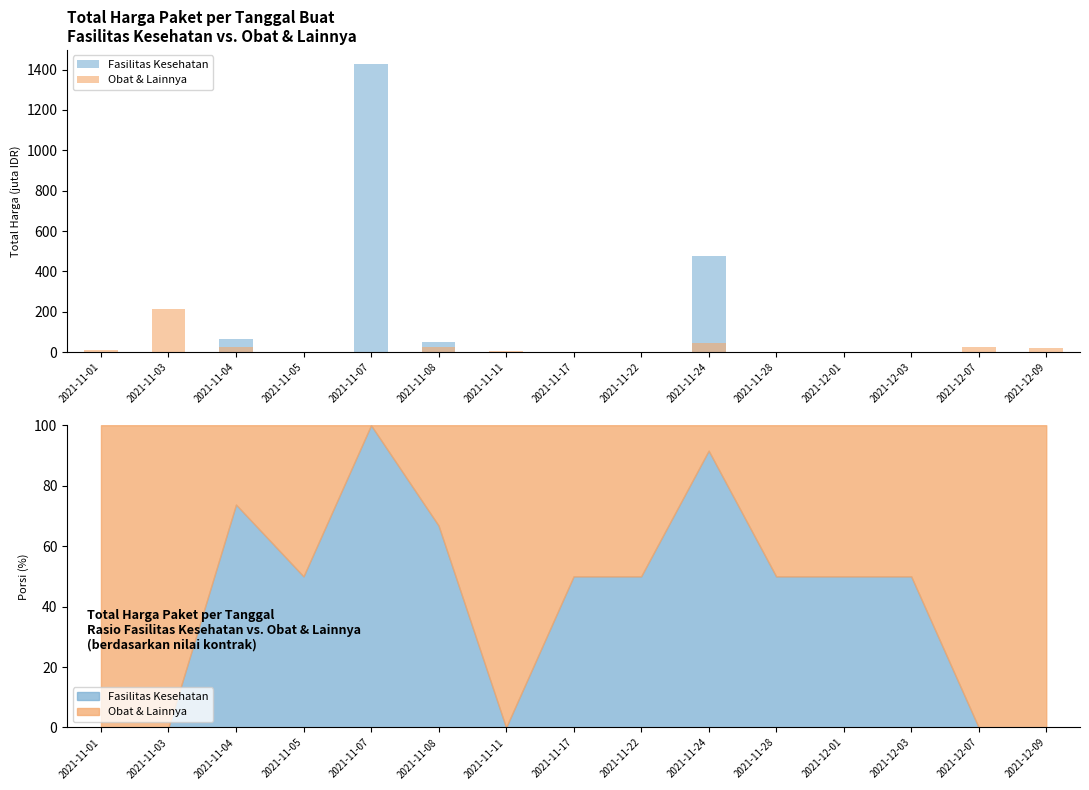

Are the bars horizontal?

No